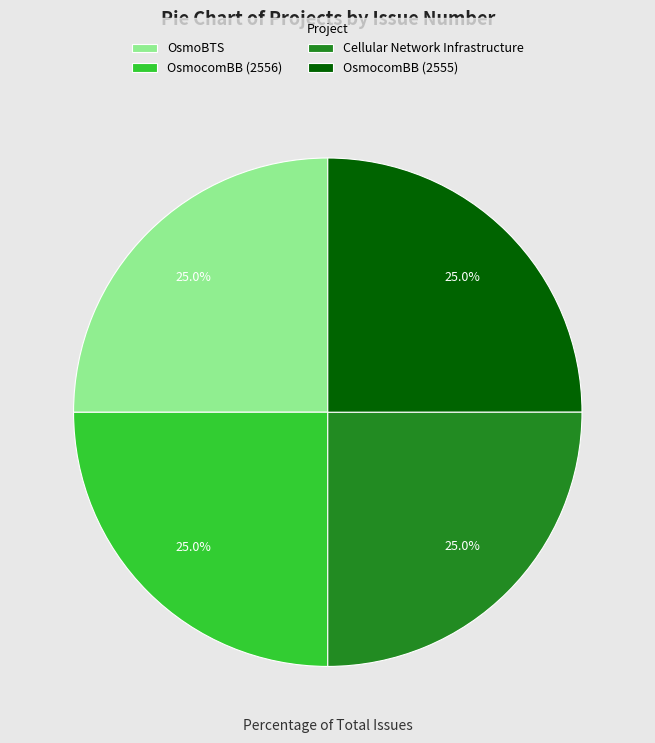

Is it true that Cellular Network Infrastructure is 16% of the pie?

False